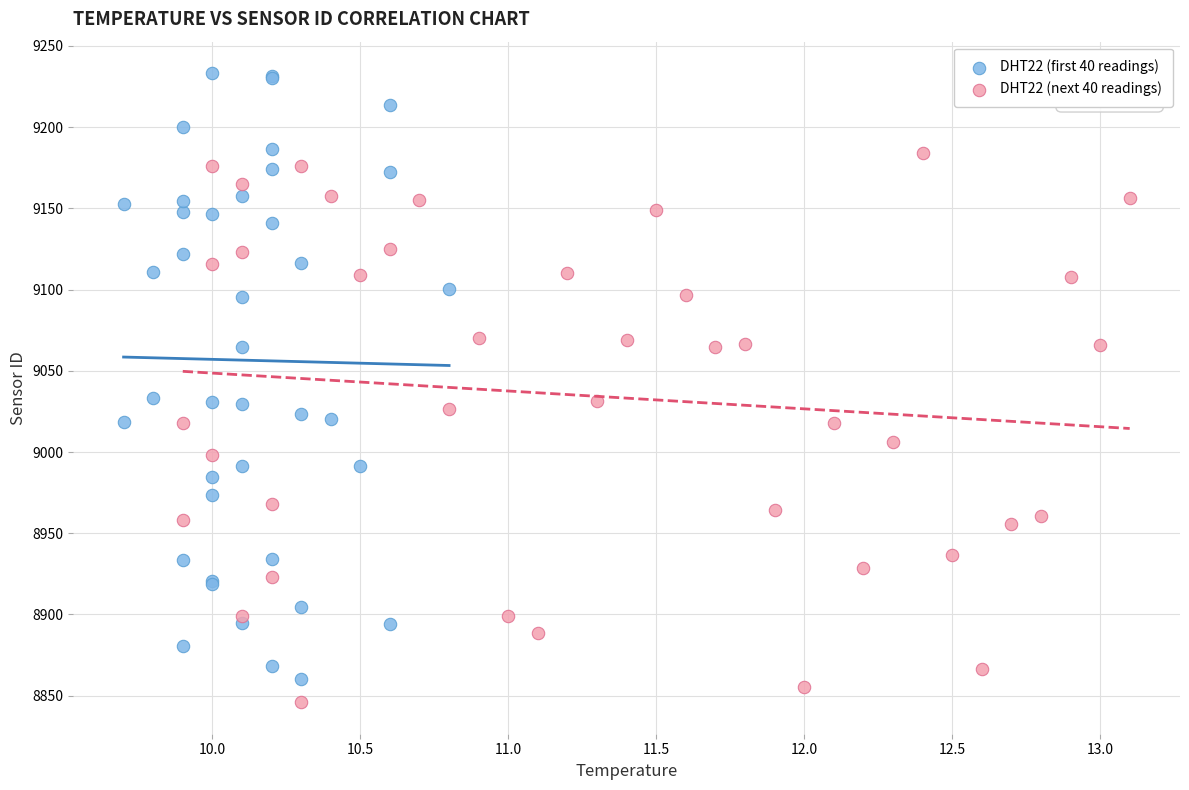

Which series contains the highest Y value?

DHT22 (first 40 readings)